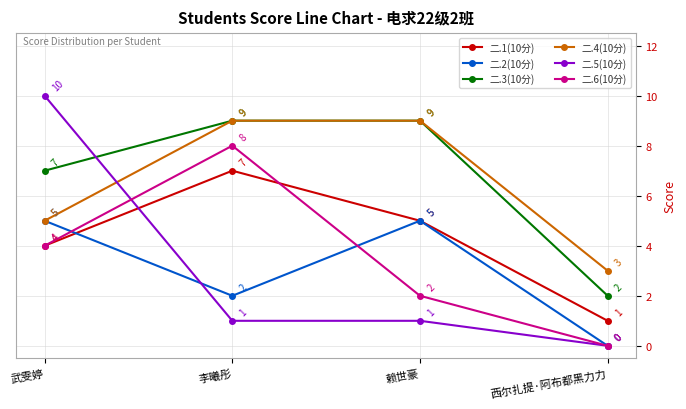

What are all the series names shown in the legend?

二.1(10分), 二.2(10分), 二.3(10分), 二.4(10分), 二.5(10分), 二.6(10分)